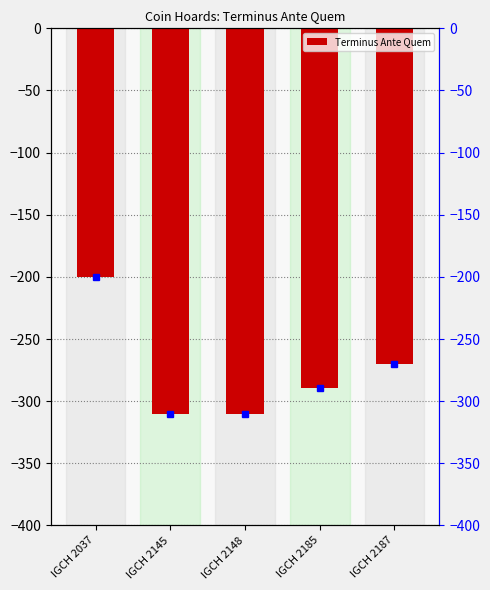

What is the difference between the maximum and minimum values?

110